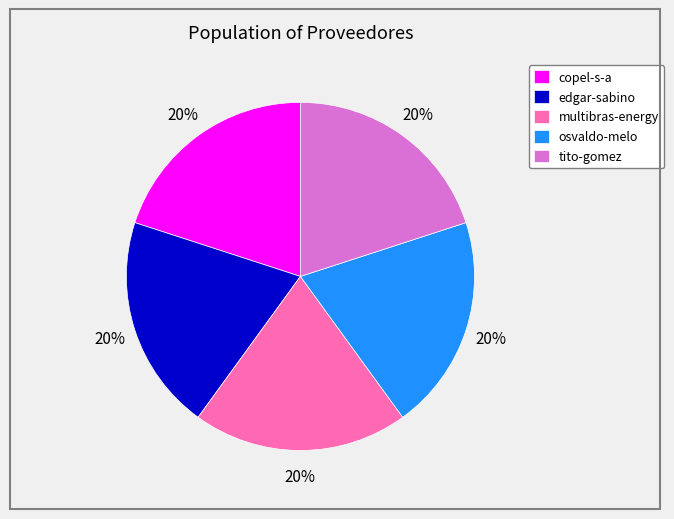

Is there a majority slice in this chart?

No